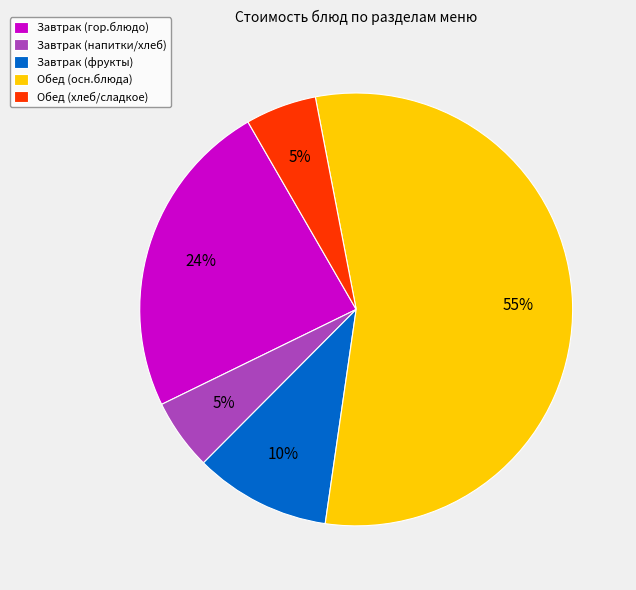

To the nearest percent, what is the average slice percentage?

20%